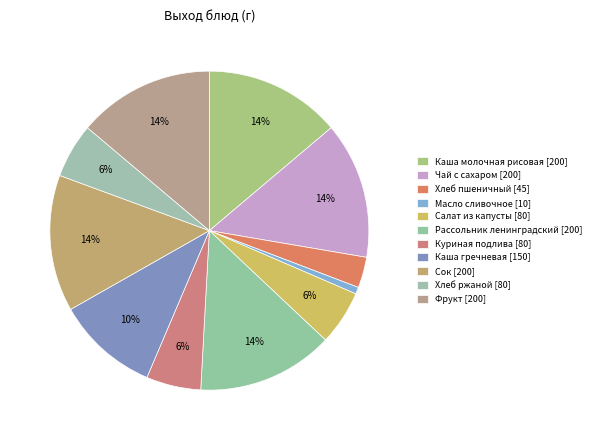

Which category has the biggest portion of the pie?

Каша молочная рисовая